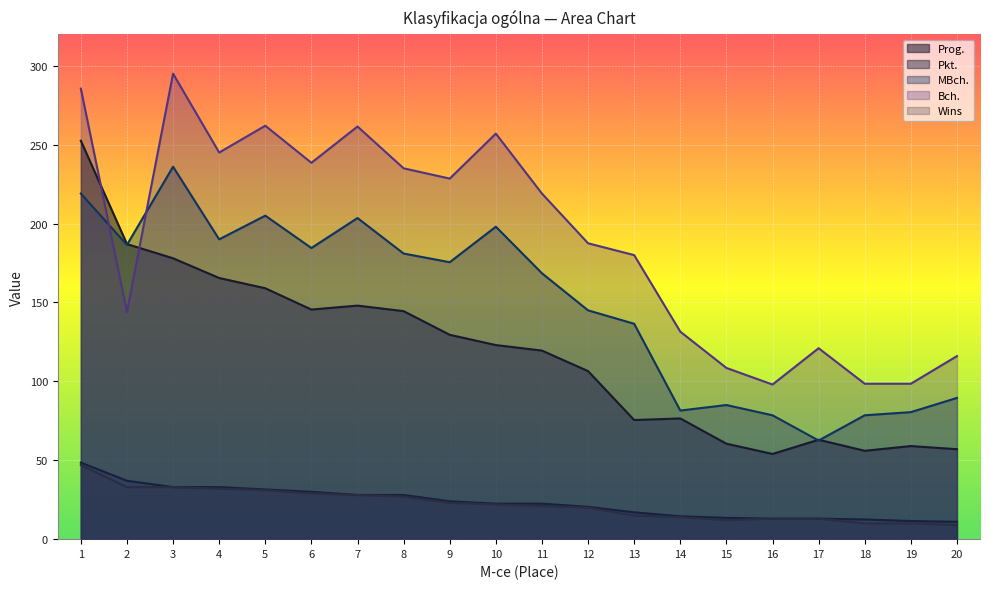

What is the sum of the MBch. values at 15 and 1?

304.0